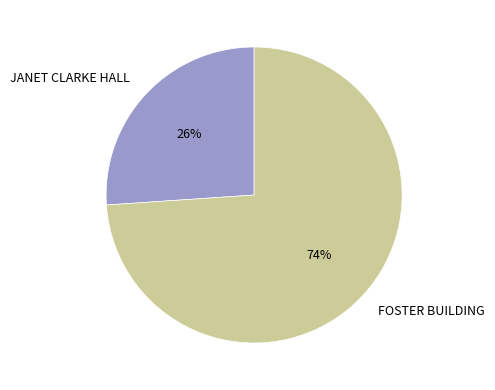

The JANET CLARKE HALL slice represents 26% of the pie. True or false?

True